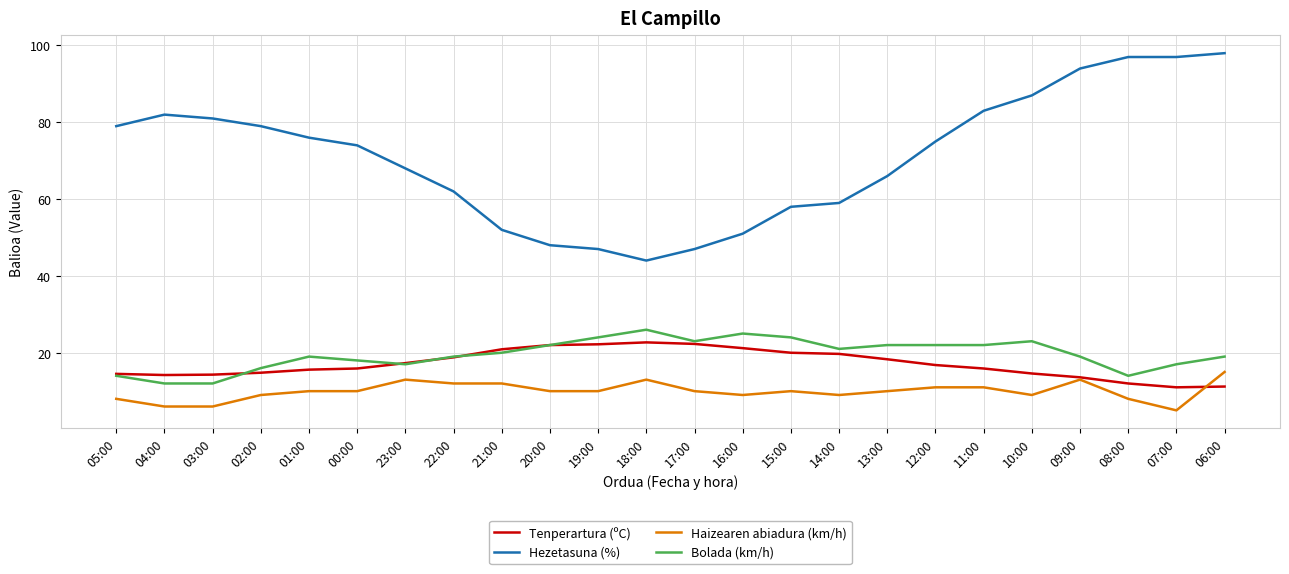

What is the difference between the Bolada (km/h) values at 09:00 and 02:00?

3.0